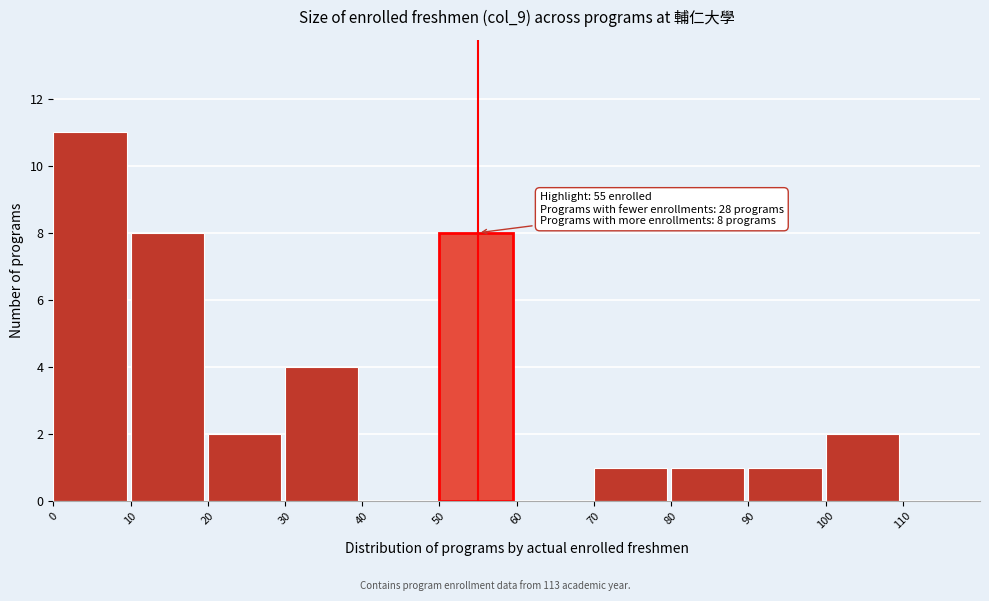

Which range on the x-axis has the tallest bar?

0 to 10